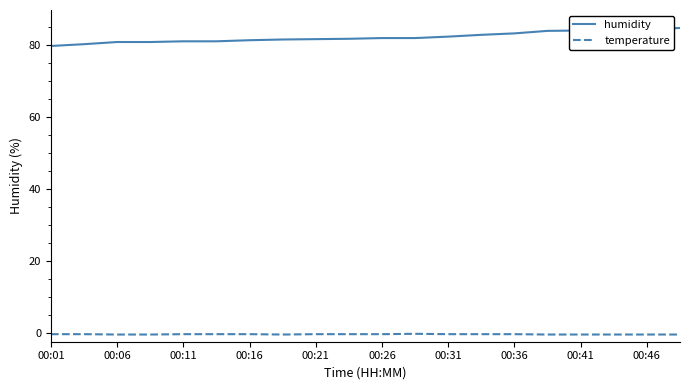

What is the lowest value of the humidity series?

79.7